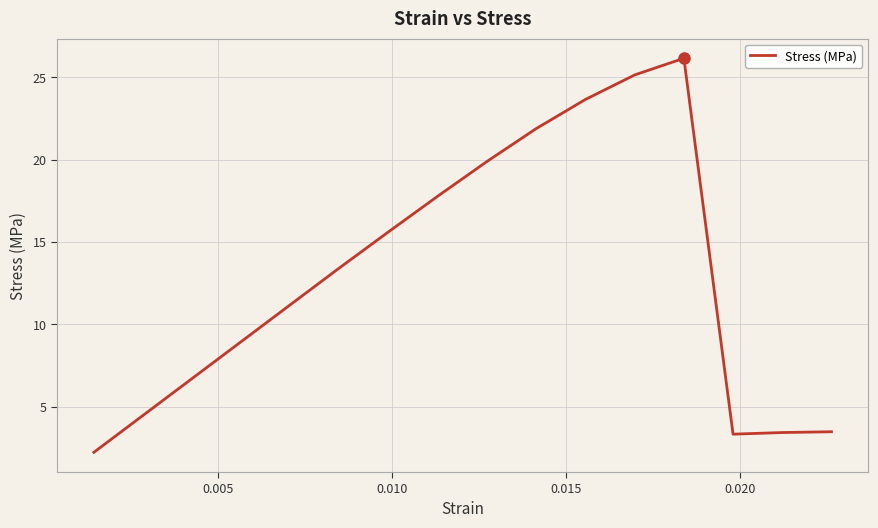

What is the greatest value displayed?

26.2